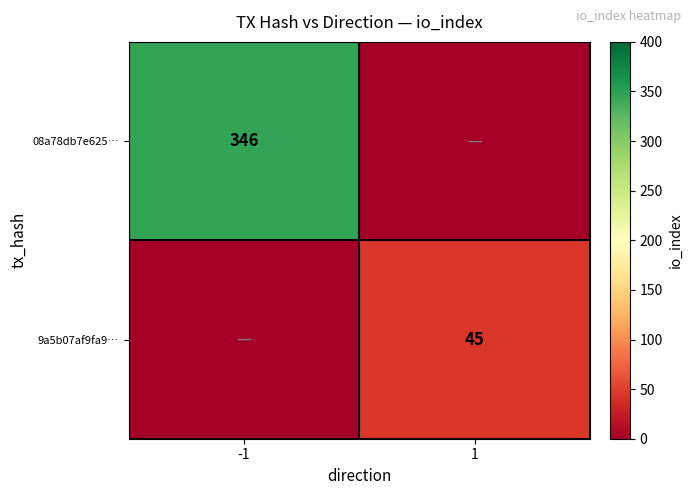

Is it true that 9a5b07af9fa9… equals 20 at 1?

False